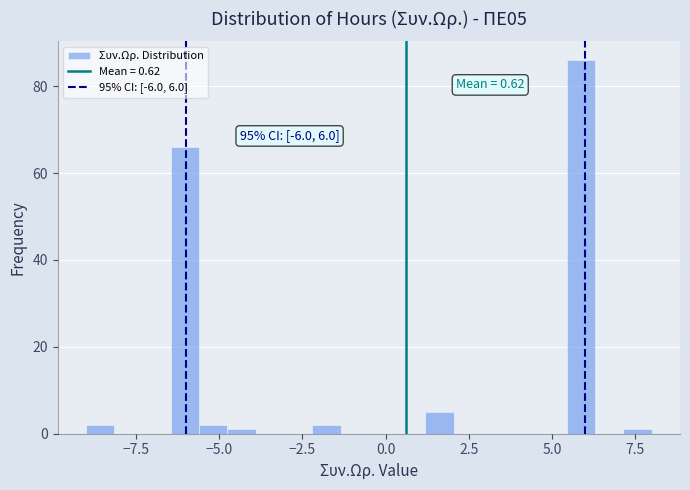

Around what value on the x-axis is the tallest bar? Give the approximate position of its centre, as read against the axis.

6.0